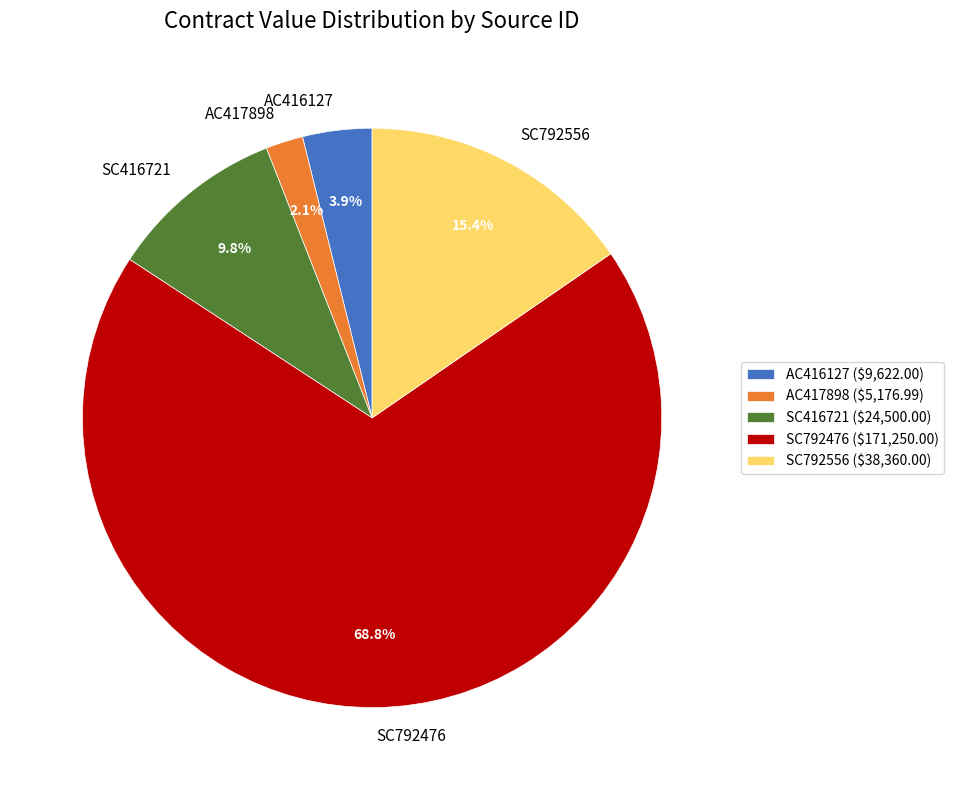

Is SC792476 the majority of the pie?

Yes